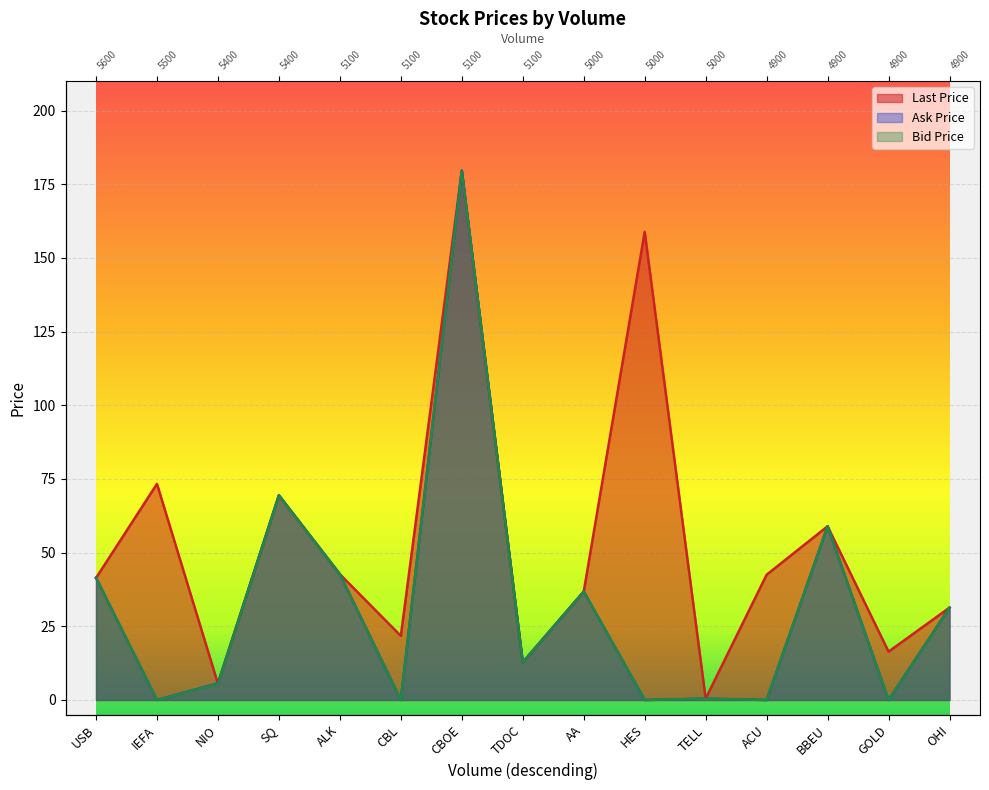

Which category has the lowest value in the Last Price series?

TELL